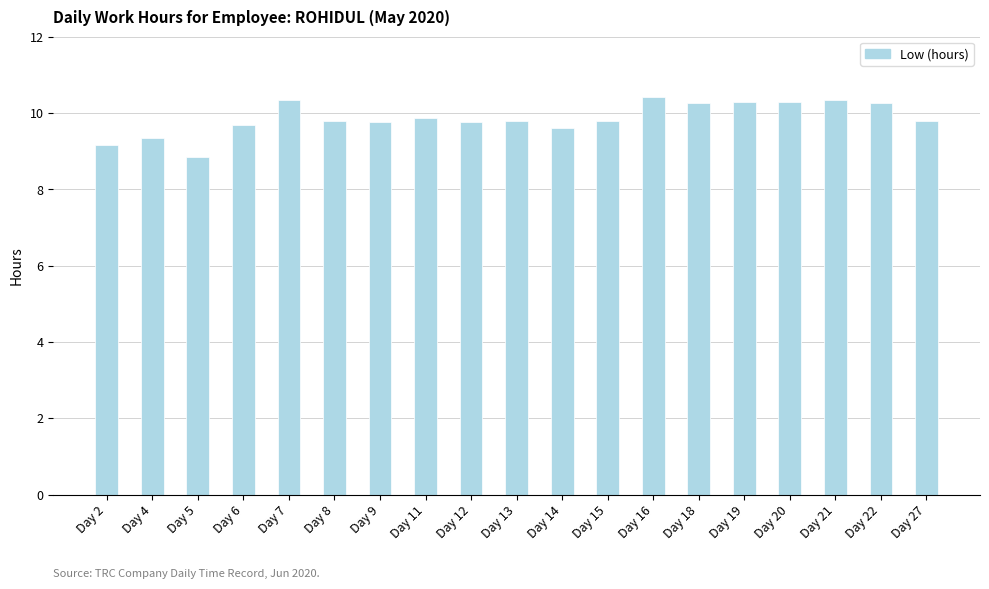

Are the bars grouped side by side (vs. stacked)?

No